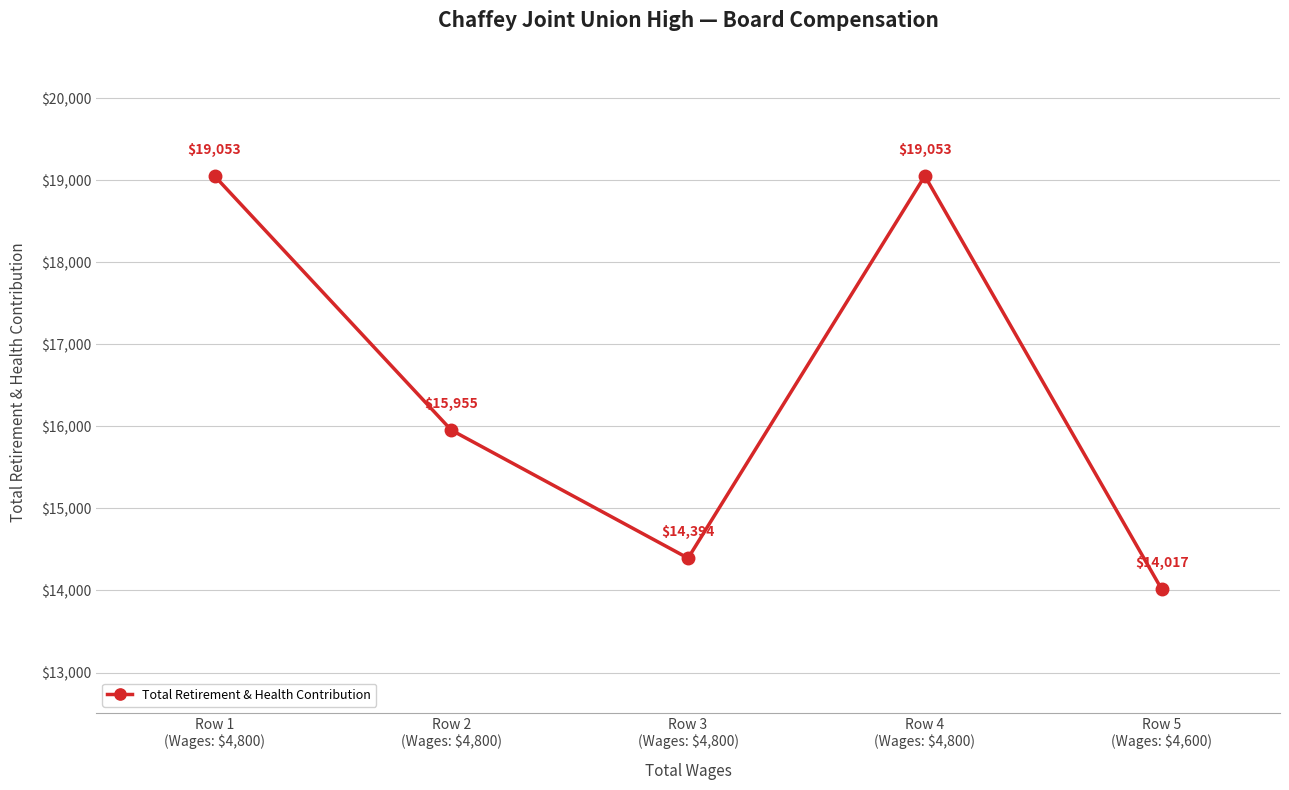

What position from the left is Row 4
(Wages: $4,800)?

4